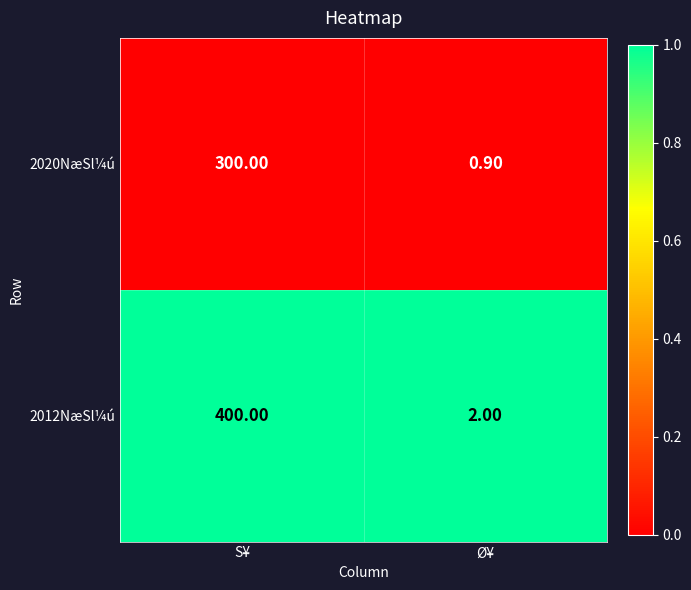

Where is 2020NæSl¼ú nearest to the value 150?

Ø¥